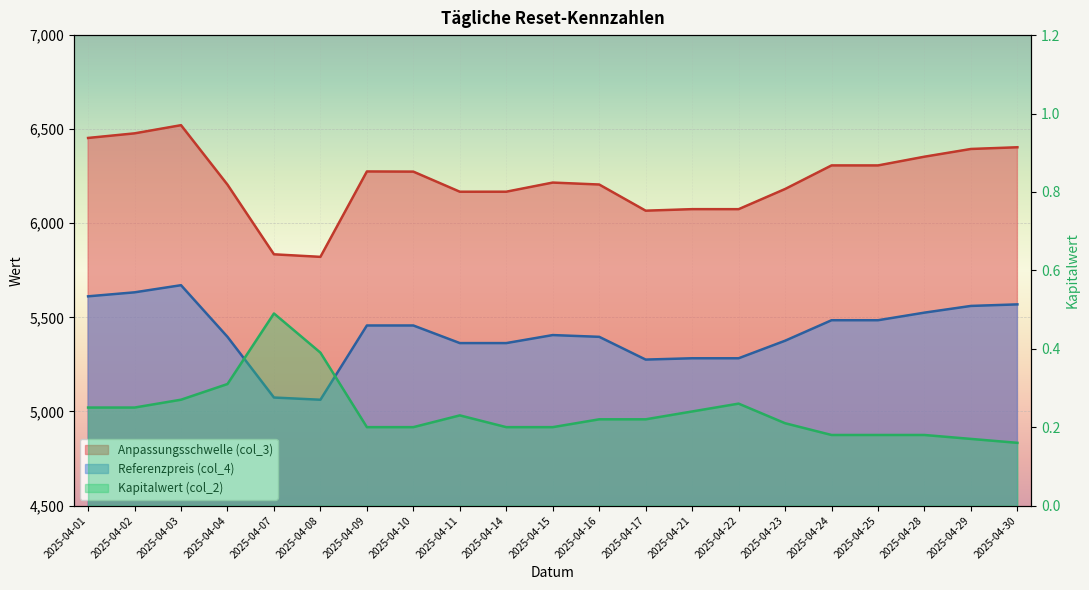

Rank the categories by Anpassungsschwelle (col_3) value from lowest to highest.

2025-04-08, 2025-04-07, 2025-04-17, 2025-04-22, 2025-04-21, 2025-04-11, 2025-04-14, 2025-04-23, 2025-04-04, 2025-04-16, 2025-04-15, 2025-04-10, 2025-04-09, 2025-04-25, 2025-04-24, 2025-04-28, 2025-04-29, 2025-04-30, 2025-04-01, 2025-04-02, 2025-04-03